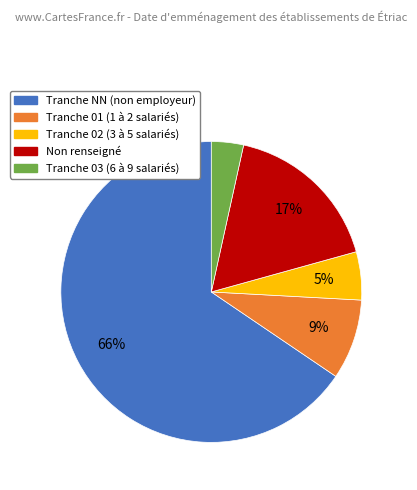

To the nearest percent, what is the average slice percentage?

20%